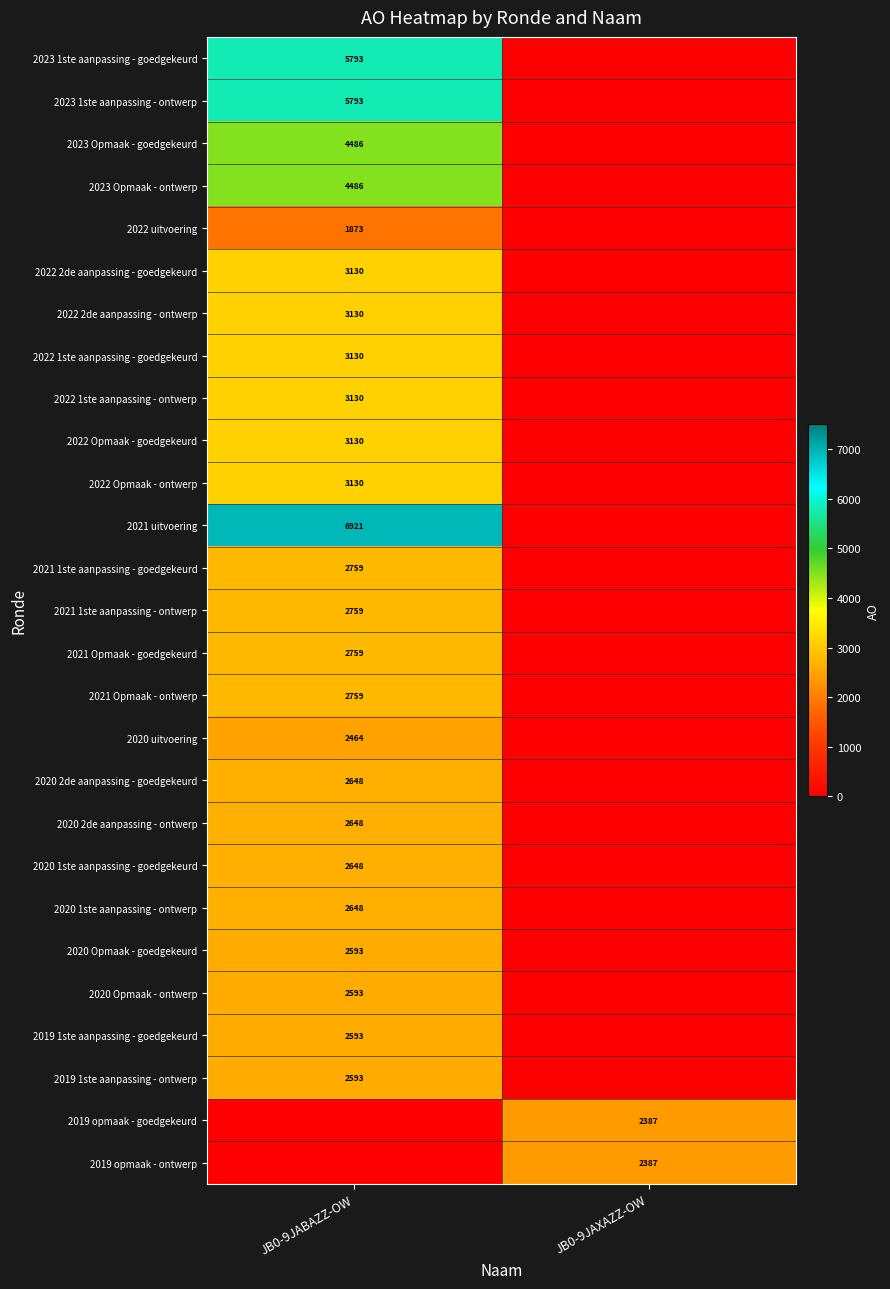

Is it true that 2021 1ste aanpassing - ontwerp equals 1373 at JB0-9JABAZZ-OW?

False